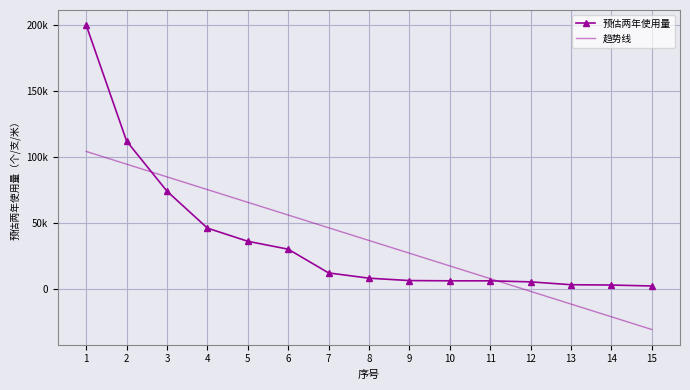

The value of 预估两年使用量 at 4 is 46000.0. True or false?

True